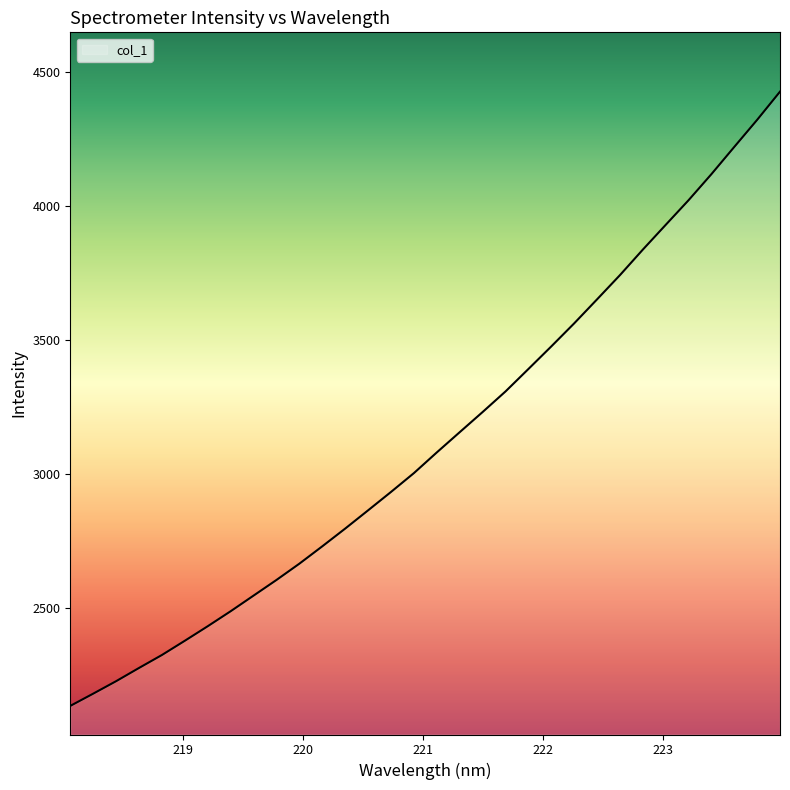

How many series are shown in this chart?

1